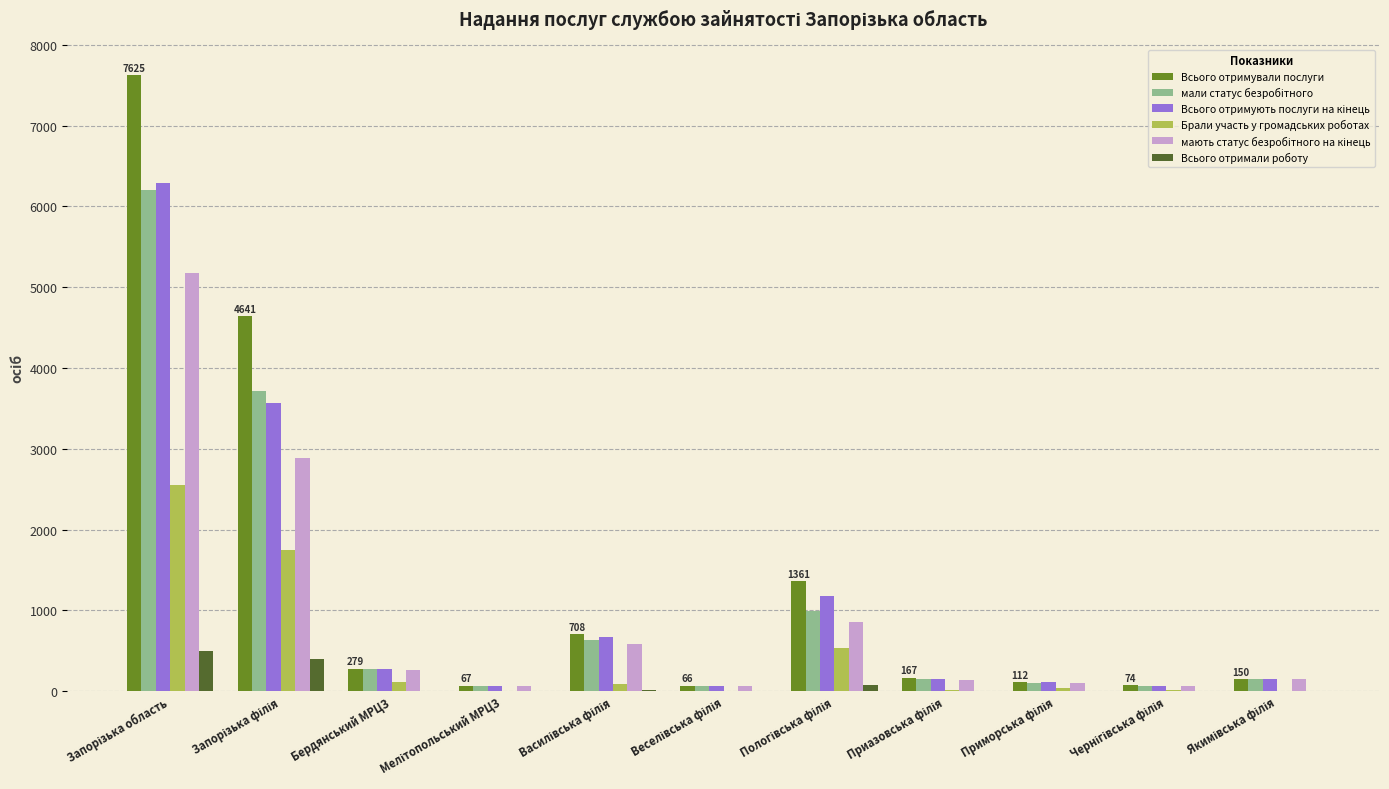

What is the maximum value for Всього отримали роботу?

498